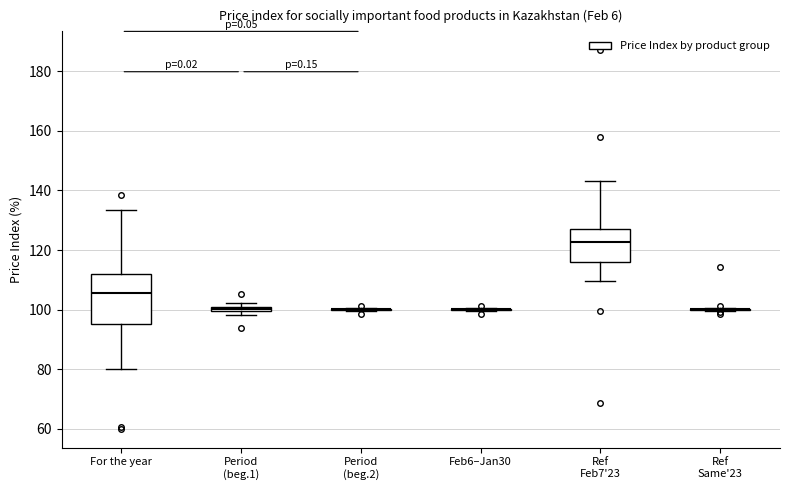

Comparing the boxes themselves (not the whiskers), which one is the tallest?

For the year